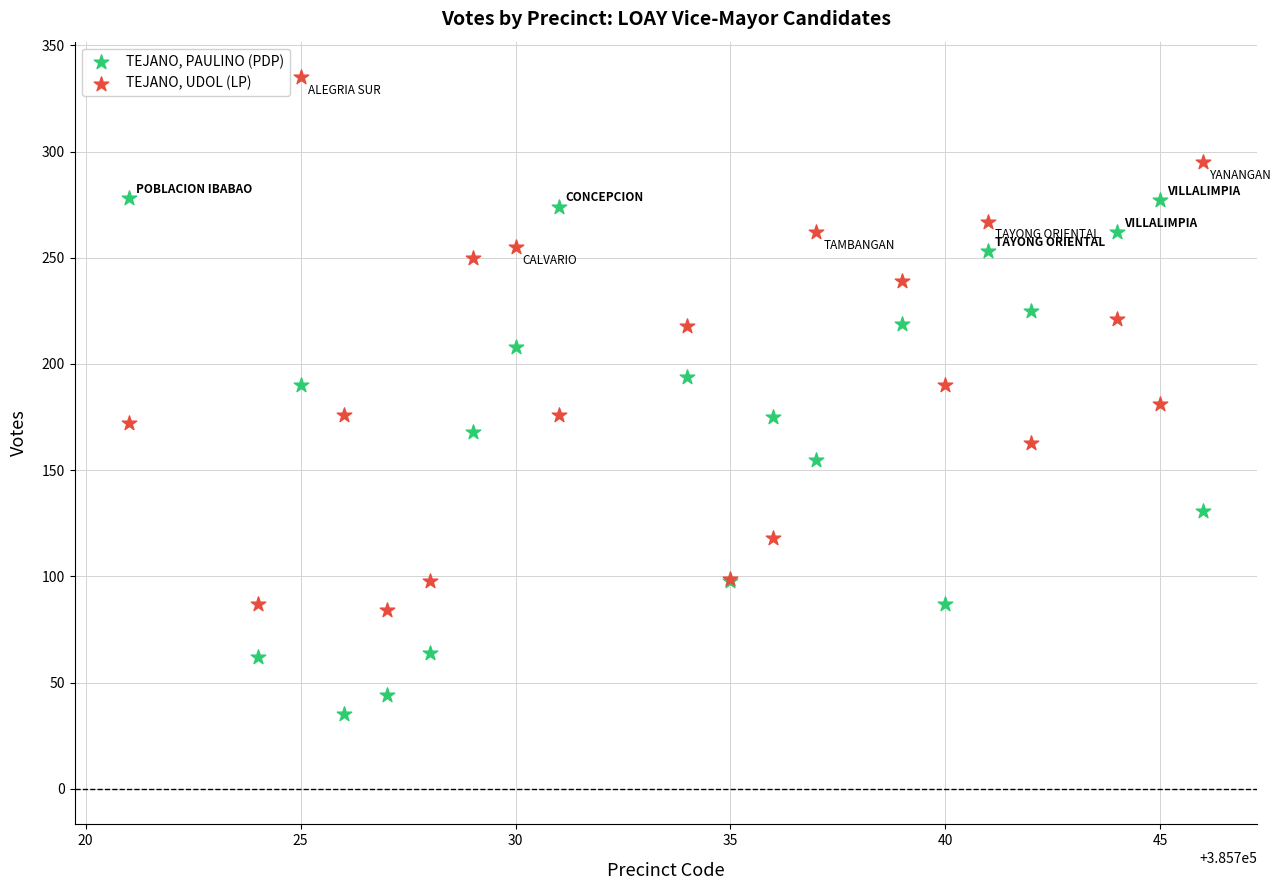

Which series has the largest Y range (max minus min)?

TEJANO, UDOL (LP)